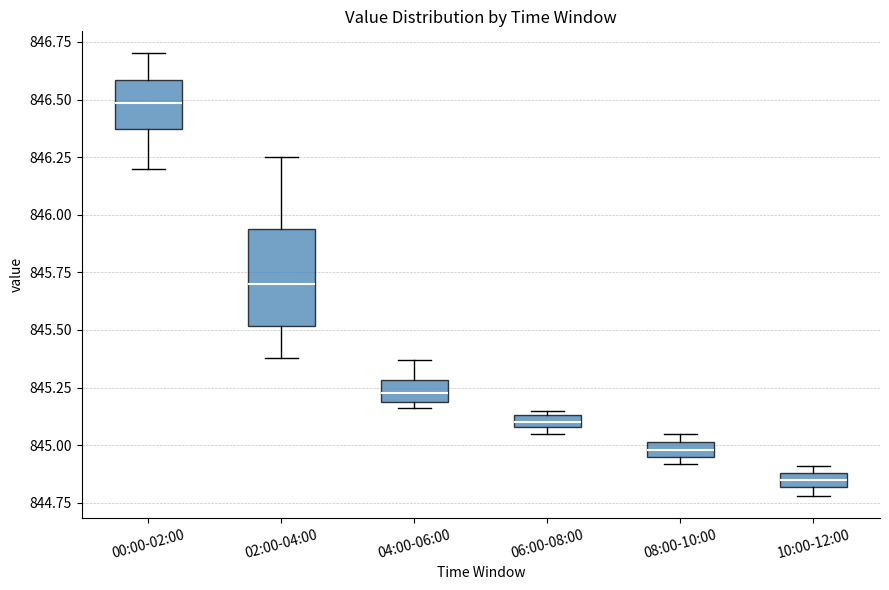

Which box is the tallest, from its lower edge to its upper edge?

02:00-04:00